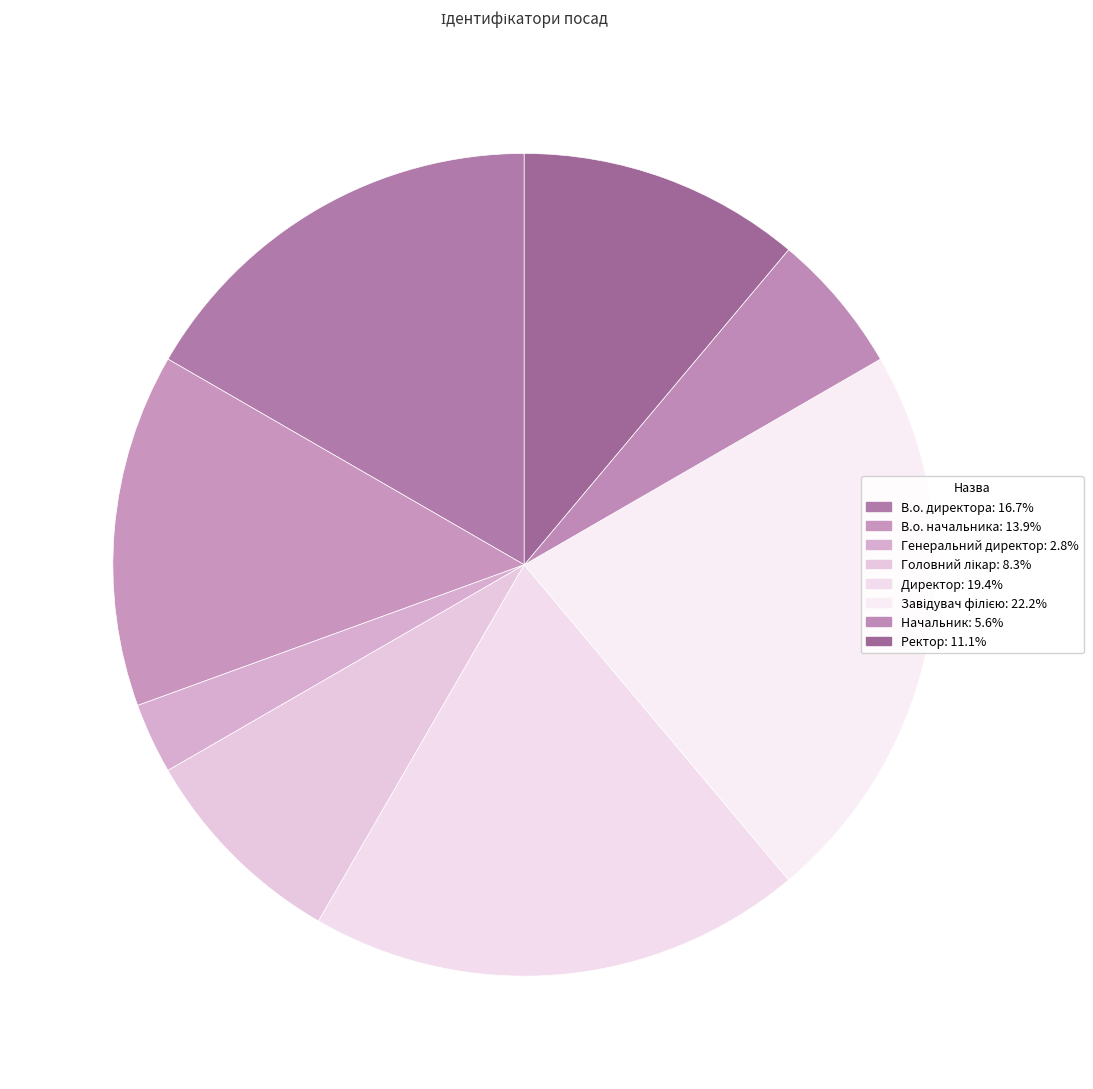

How many slices are in this pie chart?

8